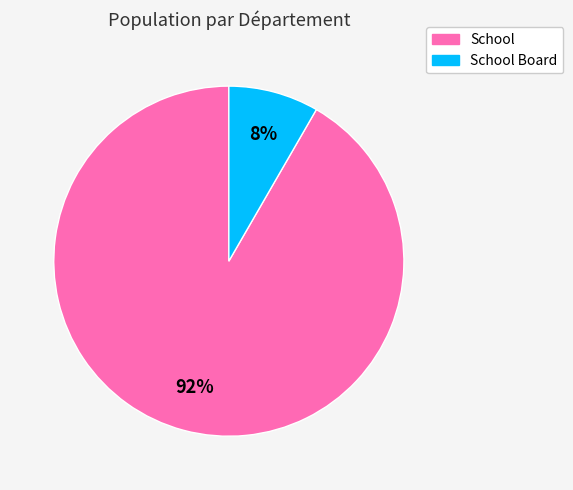

To the nearest percent, what is the combined percentage of School Board and School?

100%